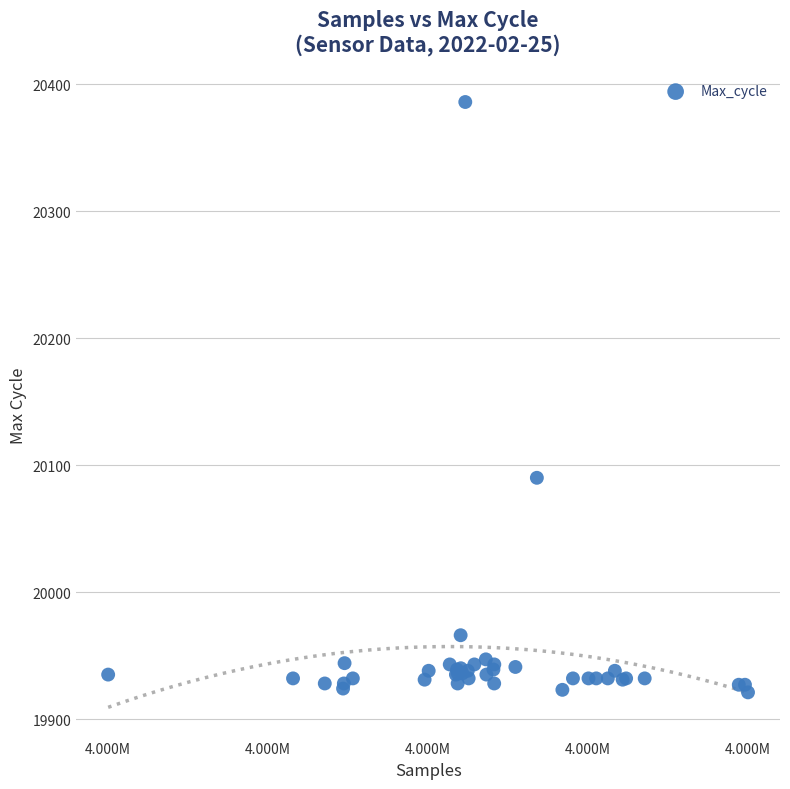

What Y value in the scatter plot is closest to 20153?

20090